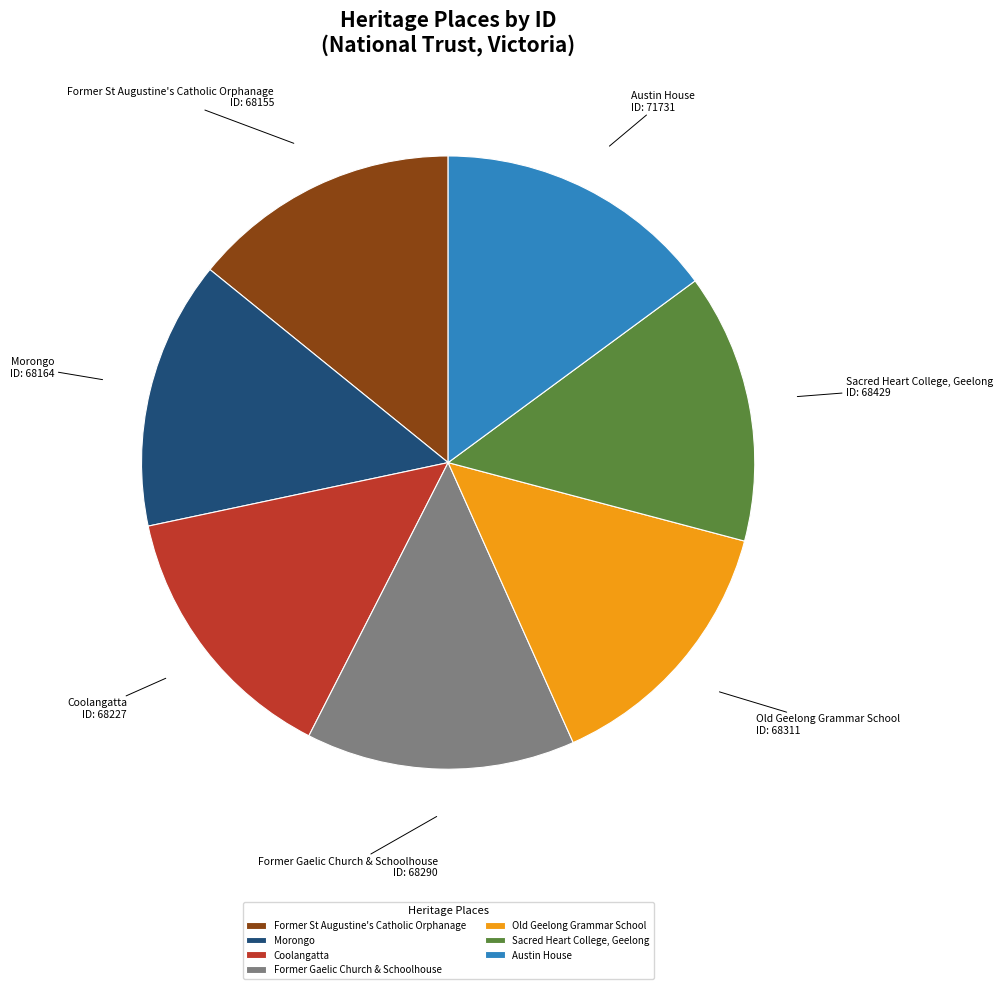

Combined, do Old Geelong Grammar School and Sacred Heart College, Geelong account for over 50%?

No